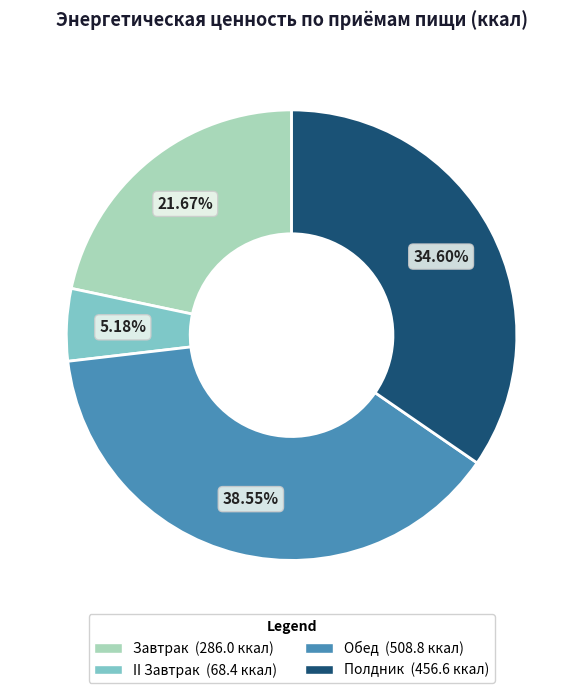

Do Полдник and II Завтрак together represent more than half of the pie?

No